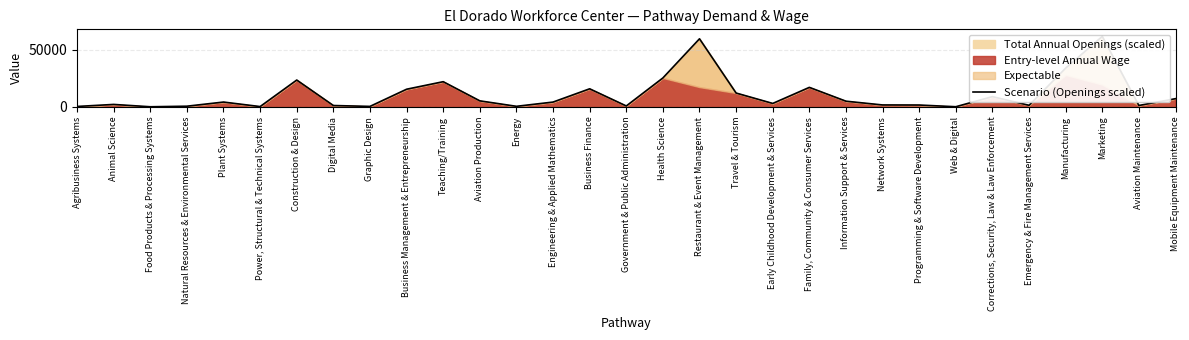

Reading right to left, list all the values displayed in this chart.

7250.9	1302.8	61606.0	33894.5	1452.3	9034.3	213.6	1697.9	1762.0	5040.4	17107.4	3086.2	12163.2	59513.0	25330.1	875.7	15858.0	4282.2	576.7	5339.4	22062.4	15484.3	501.9	1270.8	23504.0	352.4	4292.9	672.8	181.5	2221.2	448.5